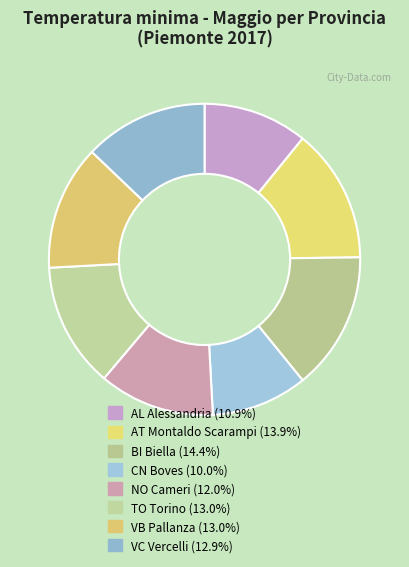

Count the number of slices in the pie.

8